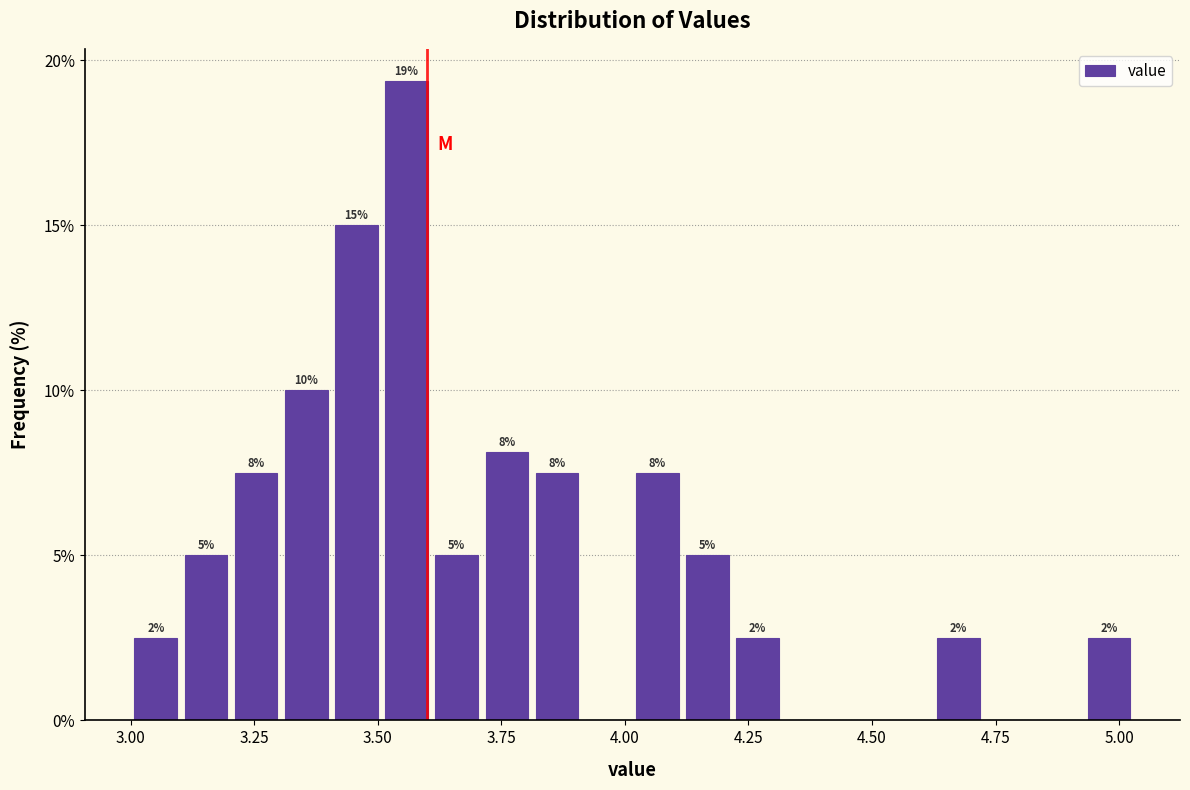

Around what value on the x-axis is the tallest bar? Give the approximate position of its centre, as read against the axis.

3.55